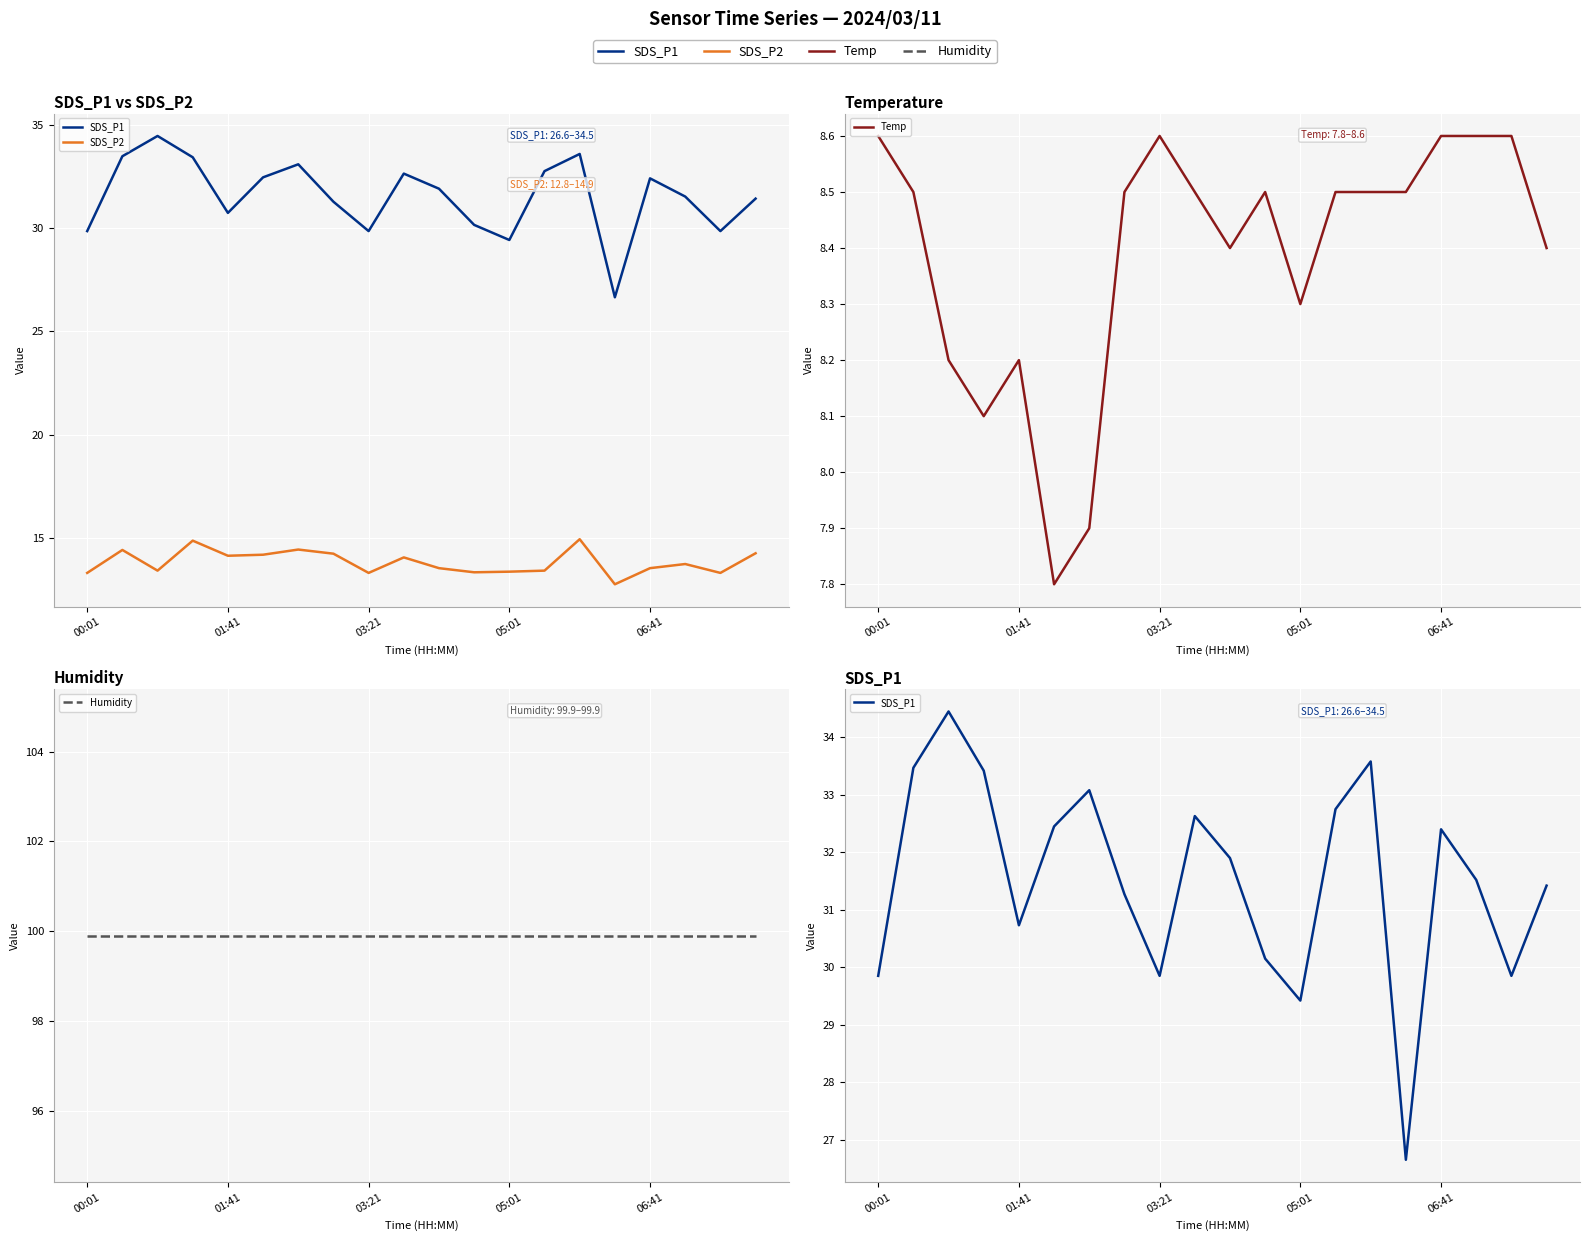

Is the value of SDS_P1 at 16 greater than the value of SDS_P2 at 03:21?

Yes